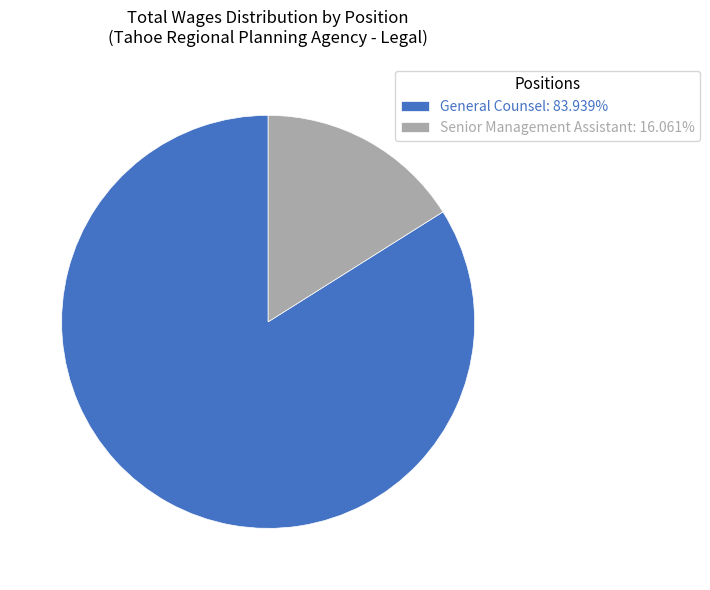

Combined, do Senior Management Assistant: 16.061% and General Counsel: 83.939% account for over 50%?

Yes